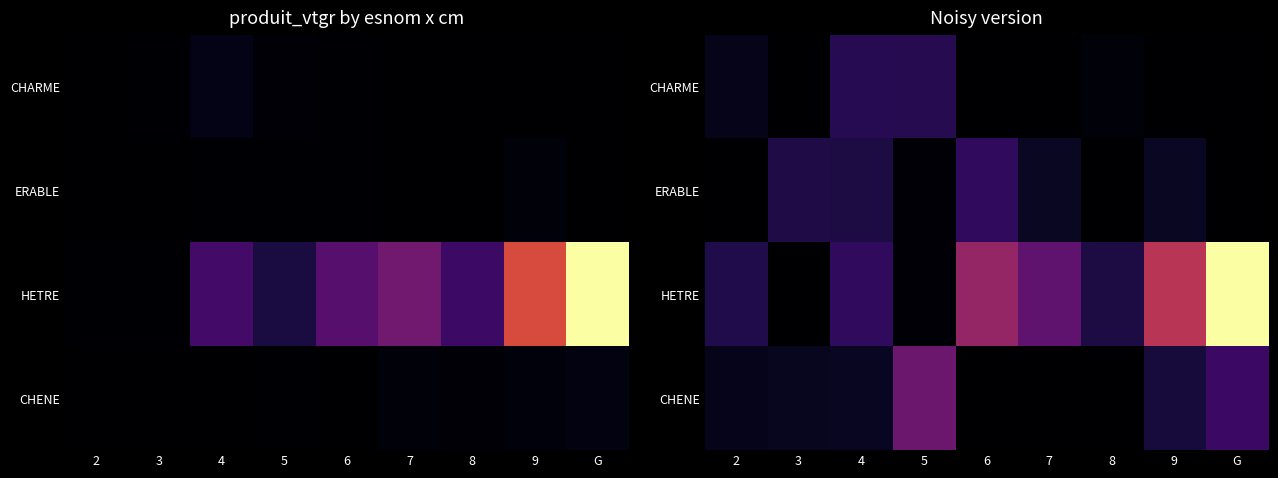

What is the maximum value shown in the chart?

127.3